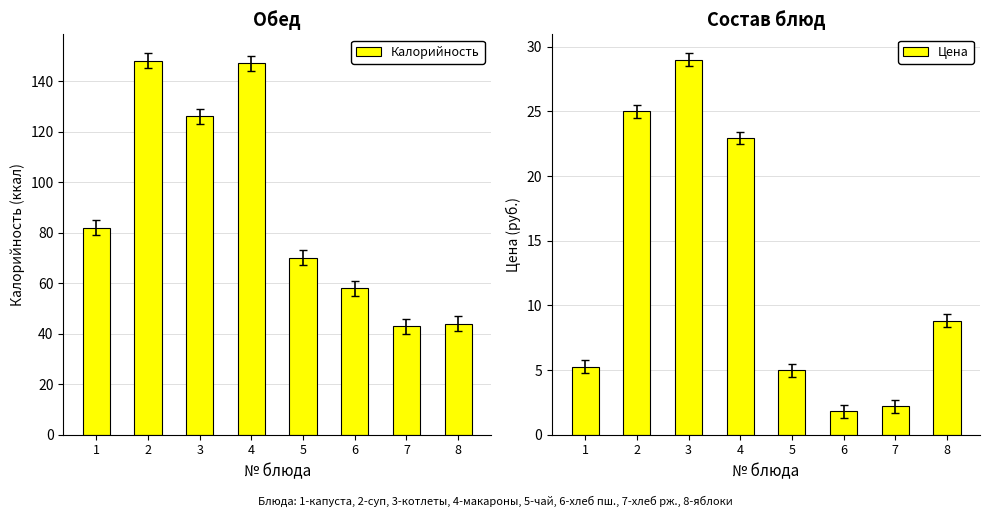

Count the number of data series in this chart.

2